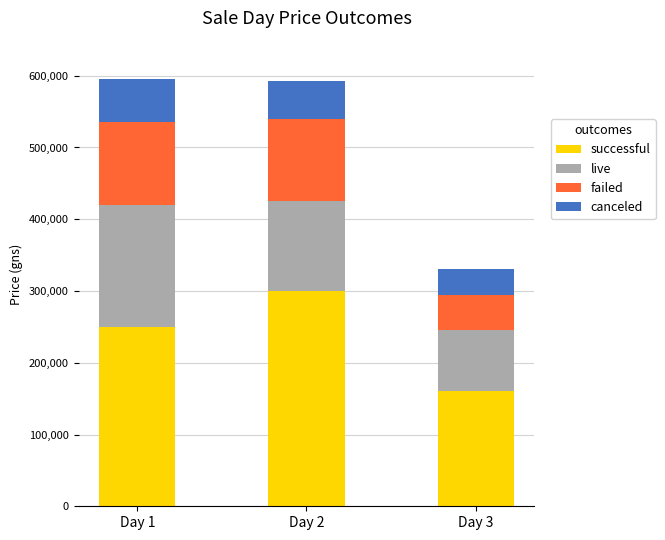

The value of successful at Day 2 is 128381. True or false?

False